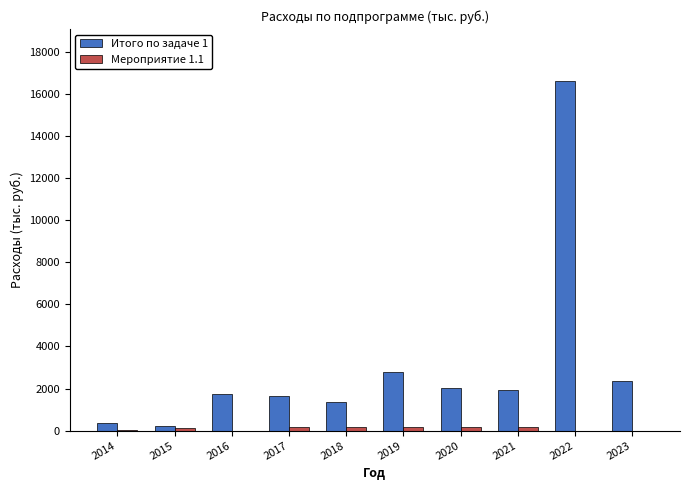

At which category does the chart reach its peak across all series?

2022